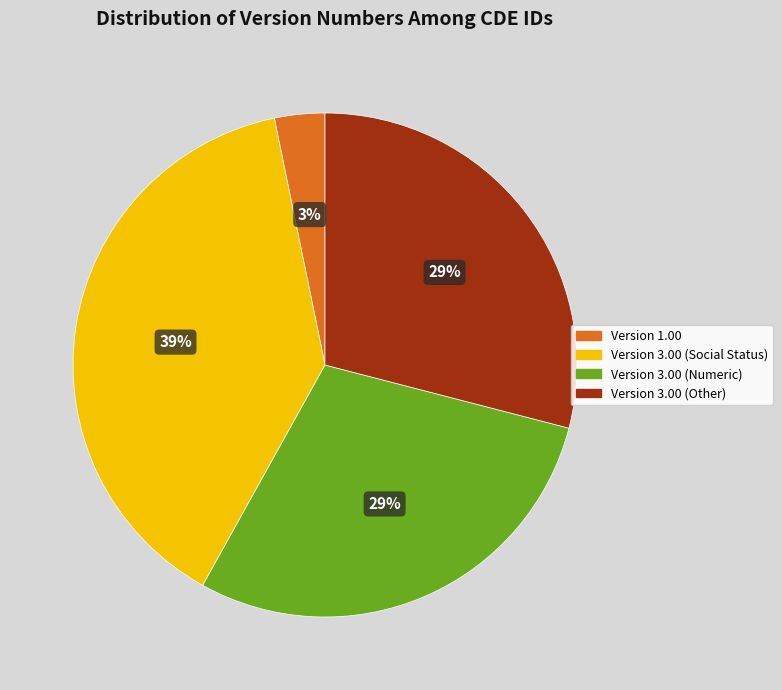

Is there a majority slice in this chart?

No